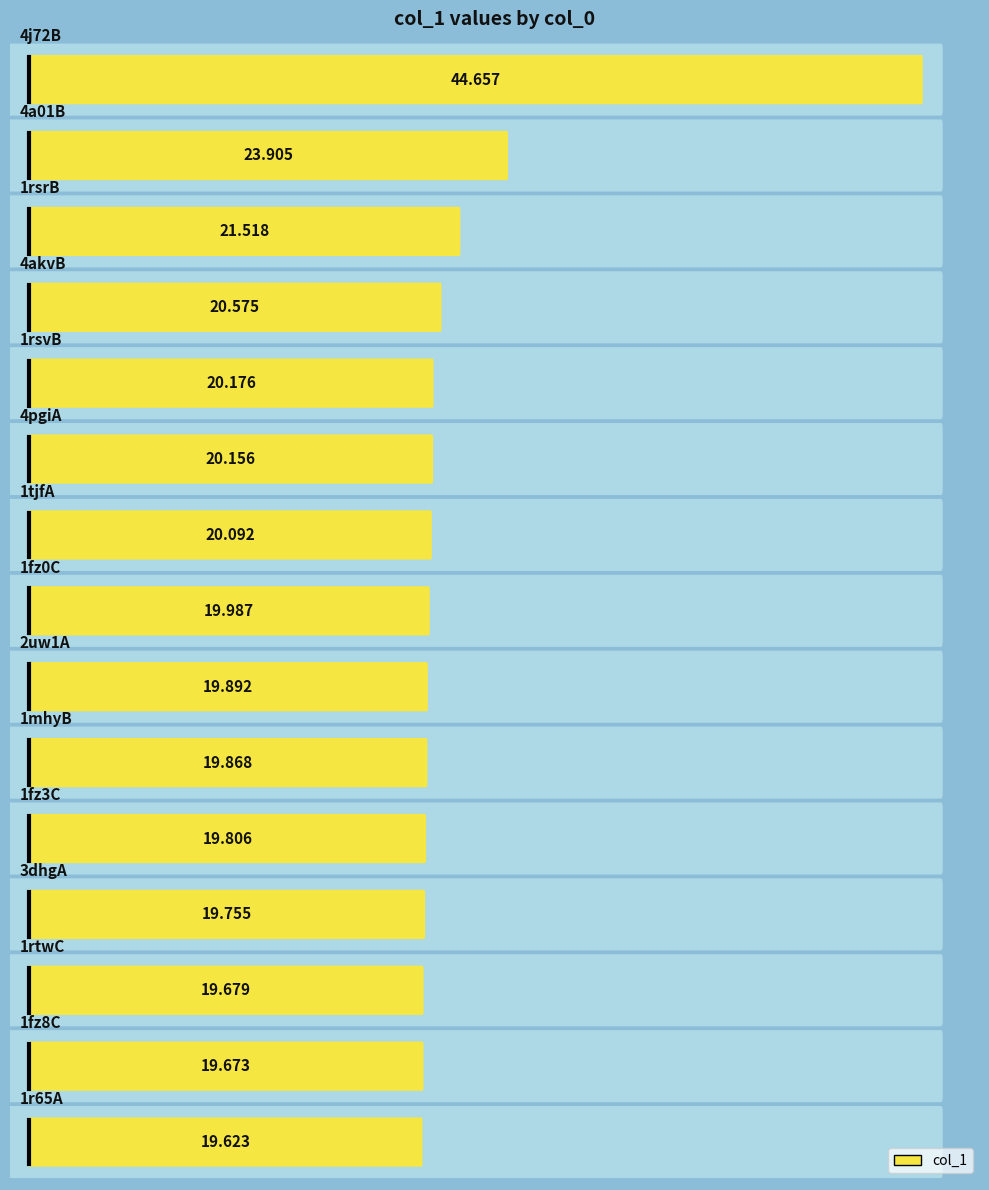

What is the change in value from 1tjfA to 1fz3C?

-0.3